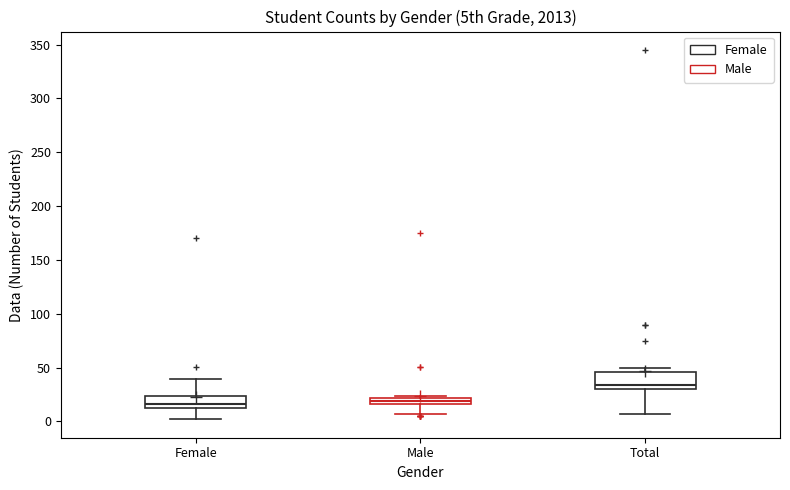

Where is the upper edge of the box for Female on the y-axis? The values are not printed on the chart, so give them approximately, as read against the axis.

25